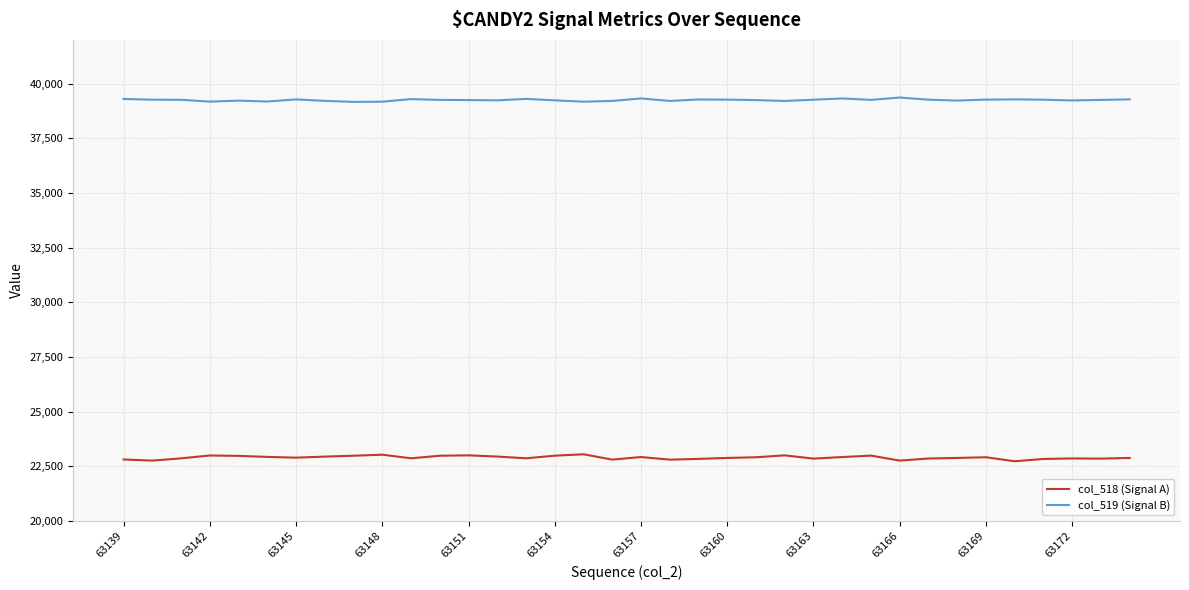

True or false: col_518 (Signal A) and col_519 (Signal B) intersect in this chart.

False